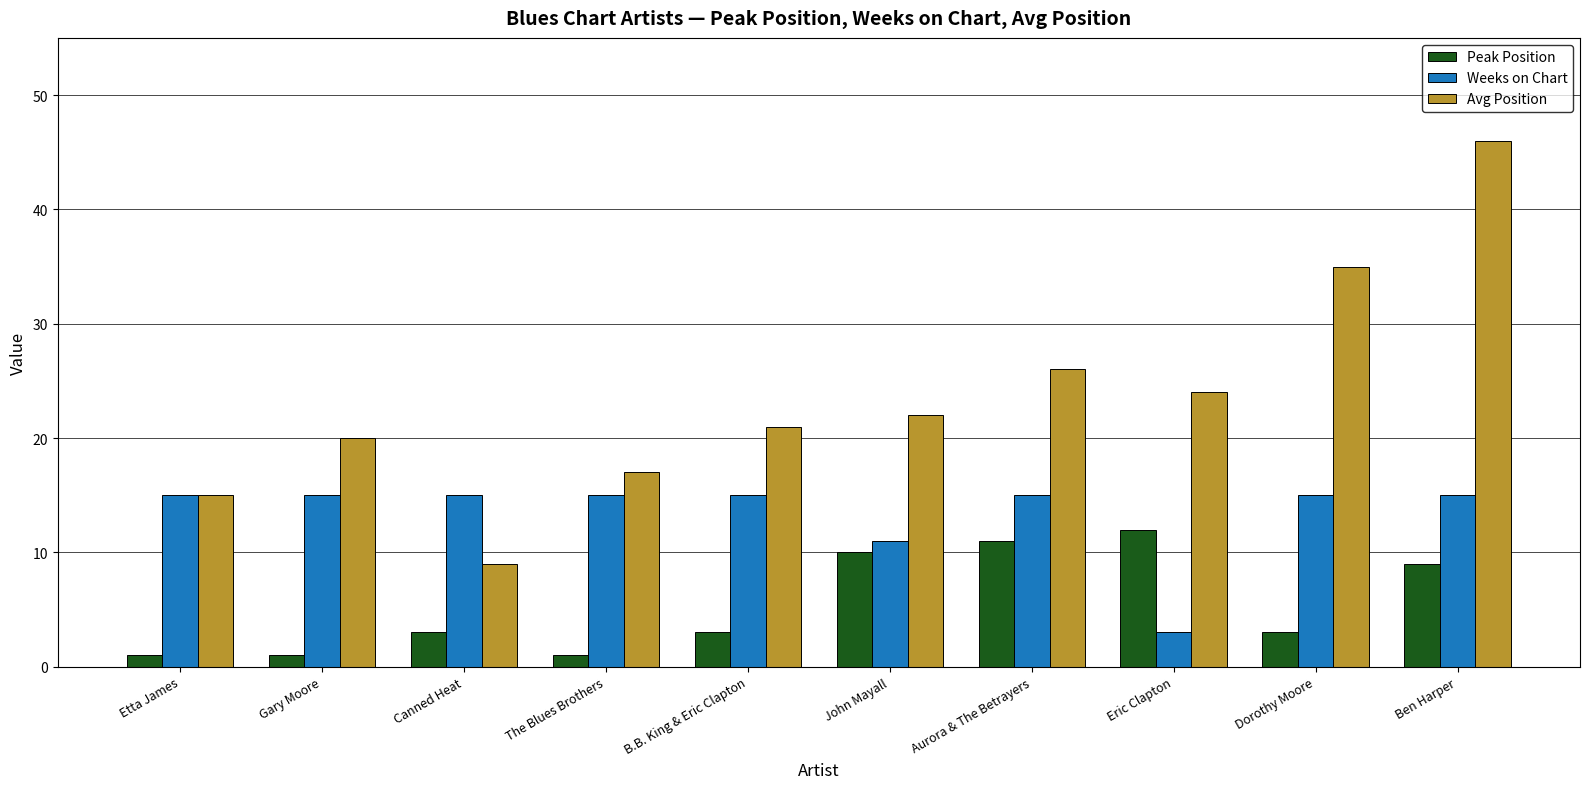

Reading right to left, transcribe all the data shown in this chart.

Peak Position: Ben Harper=9	Dorothy Moore=3	Eric Clapton=12	Aurora & The Betrayers=11	John Mayall=10	B.B. King & Eric Clapton=3	The Blues Brothers=1	Canned Heat=3	Gary Moore=1	Etta James=1
Weeks on Chart: Ben Harper=15	Dorothy Moore=15	Eric Clapton=3	Aurora & The Betrayers=15	John Mayall=11	B.B. King & Eric Clapton=15	The Blues Brothers=15	Canned Heat=15	Gary Moore=15	Etta James=15
Avg Position: Ben Harper=46	Dorothy Moore=35	Eric Clapton=24	Aurora & The Betrayers=26	John Mayall=22	B.B. King & Eric Clapton=21	The Blues Brothers=17	Canned Heat=9	Gary Moore=20	Etta James=15